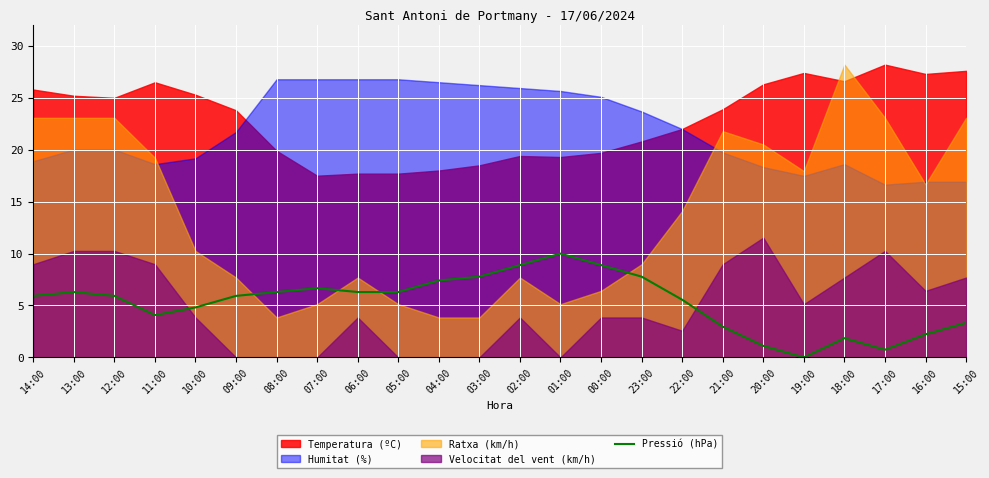

Reading left to right, transcribe all the data shown in this chart.

14:00=5.9	13:00=6.3	12:00=5.9	11:00=4.1	10:00=4.8	09:00=5.9	08:00=6.3	07:00=6.7	06:00=6.3	05:00=6.3	04:00=7.4	03:00=7.8	02:00=8.9	01:00=10.0	00:00=8.9	23:00=7.8	22:00=5.6	21:00=3.0	20:00=1.1	19:00=0.0	18:00=1.9	17:00=0.7	16:00=2.2	15:00=3.3